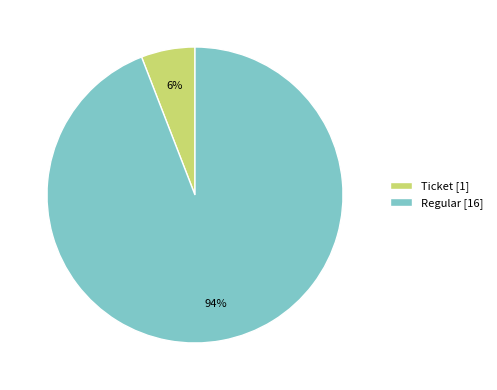

To the nearest percent, what percentage of the pie is Regular [16]?

94%